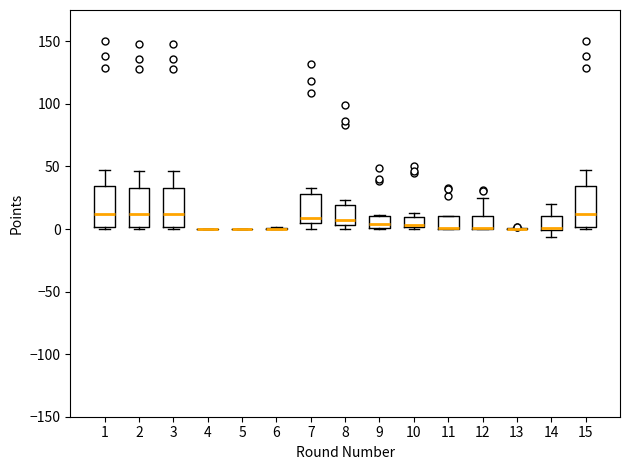

Where is the upper edge of the box at x = 12 on the y-axis? The values are not printed on the chart, so give them approximately, as read against the axis.

10